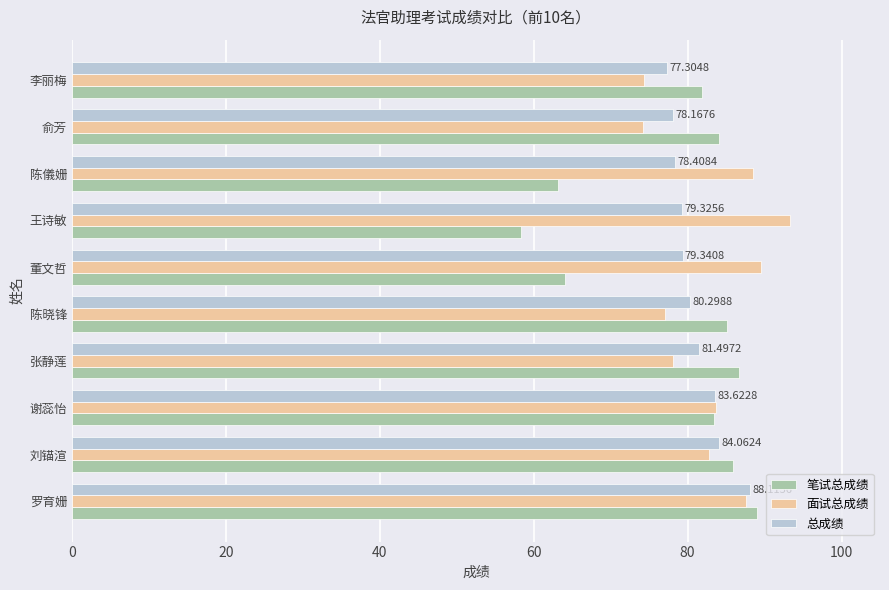

What is the difference between the maximum and minimum values in the 笔试总成绩 series?

30.6